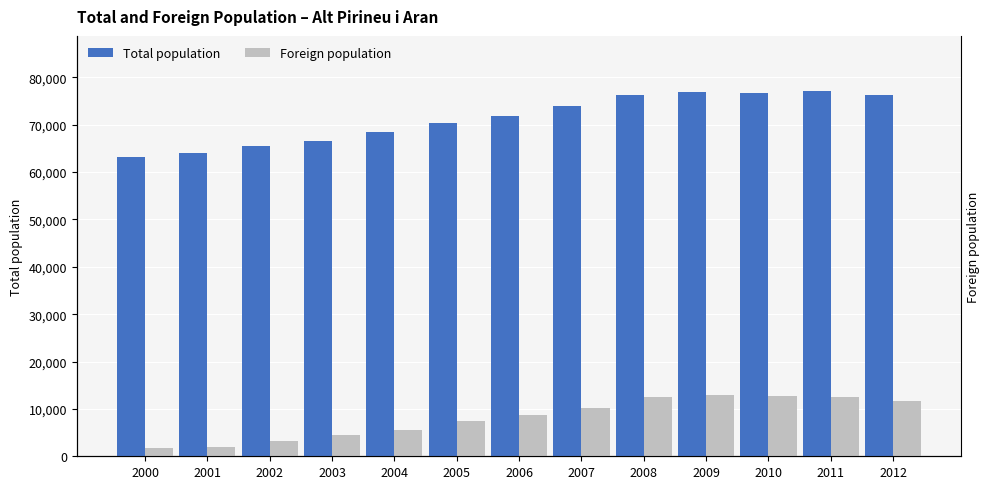

How many values in the Foreign population series are below 8664?

6